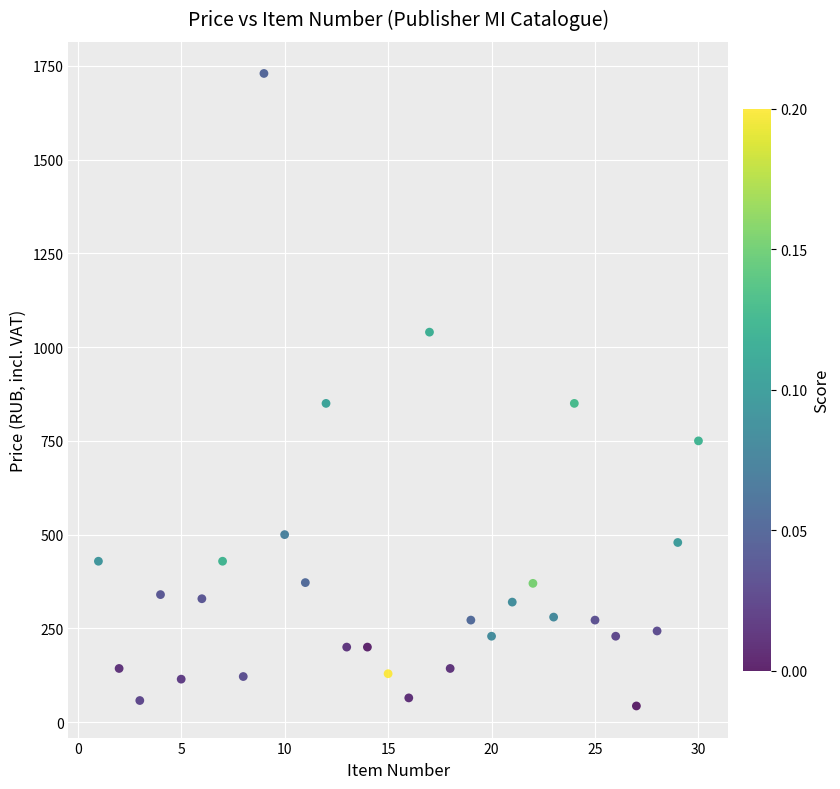

What is the range of X values (max minus min)?

29.0